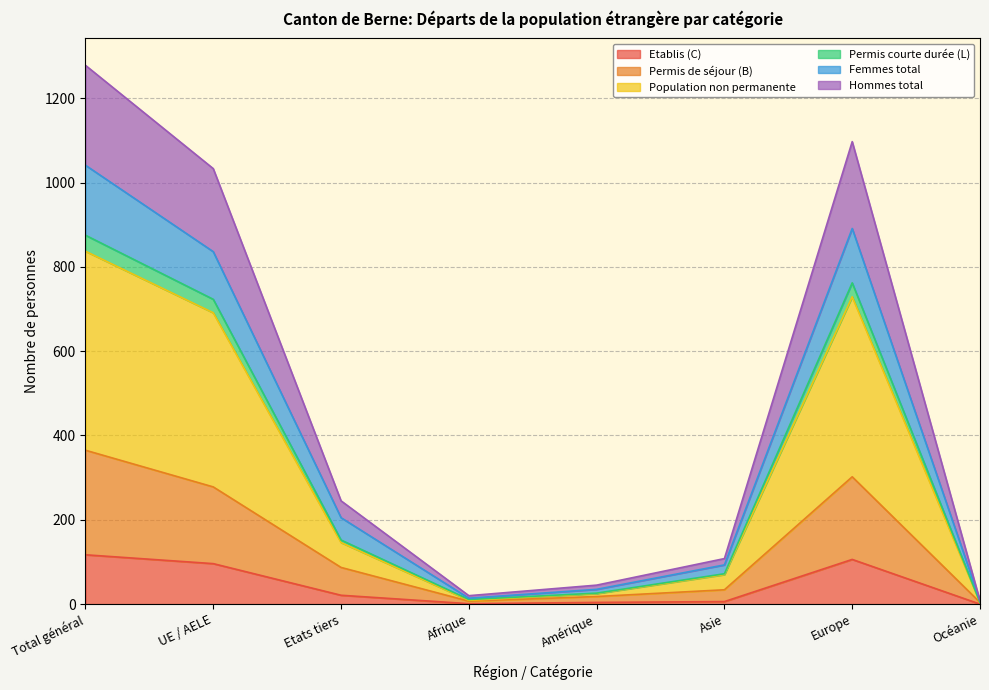

What is the value of the Femmes total point at the 6th from the left?

93